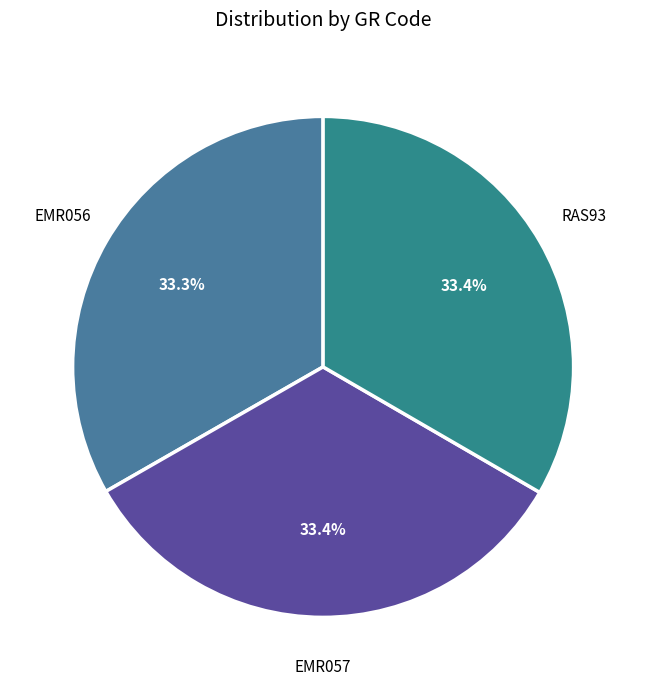

Is EMR056 the majority of the pie?

No